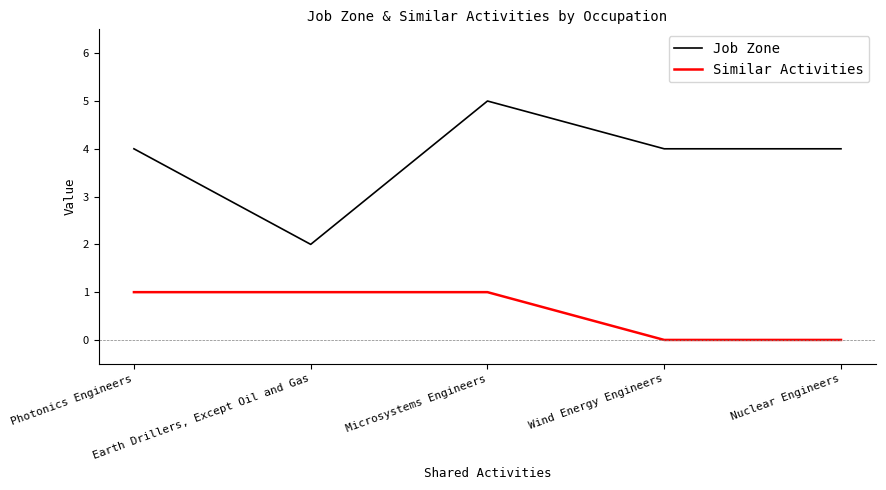

Where is the first local maximum for Job Zone?

Microsystems Engineers